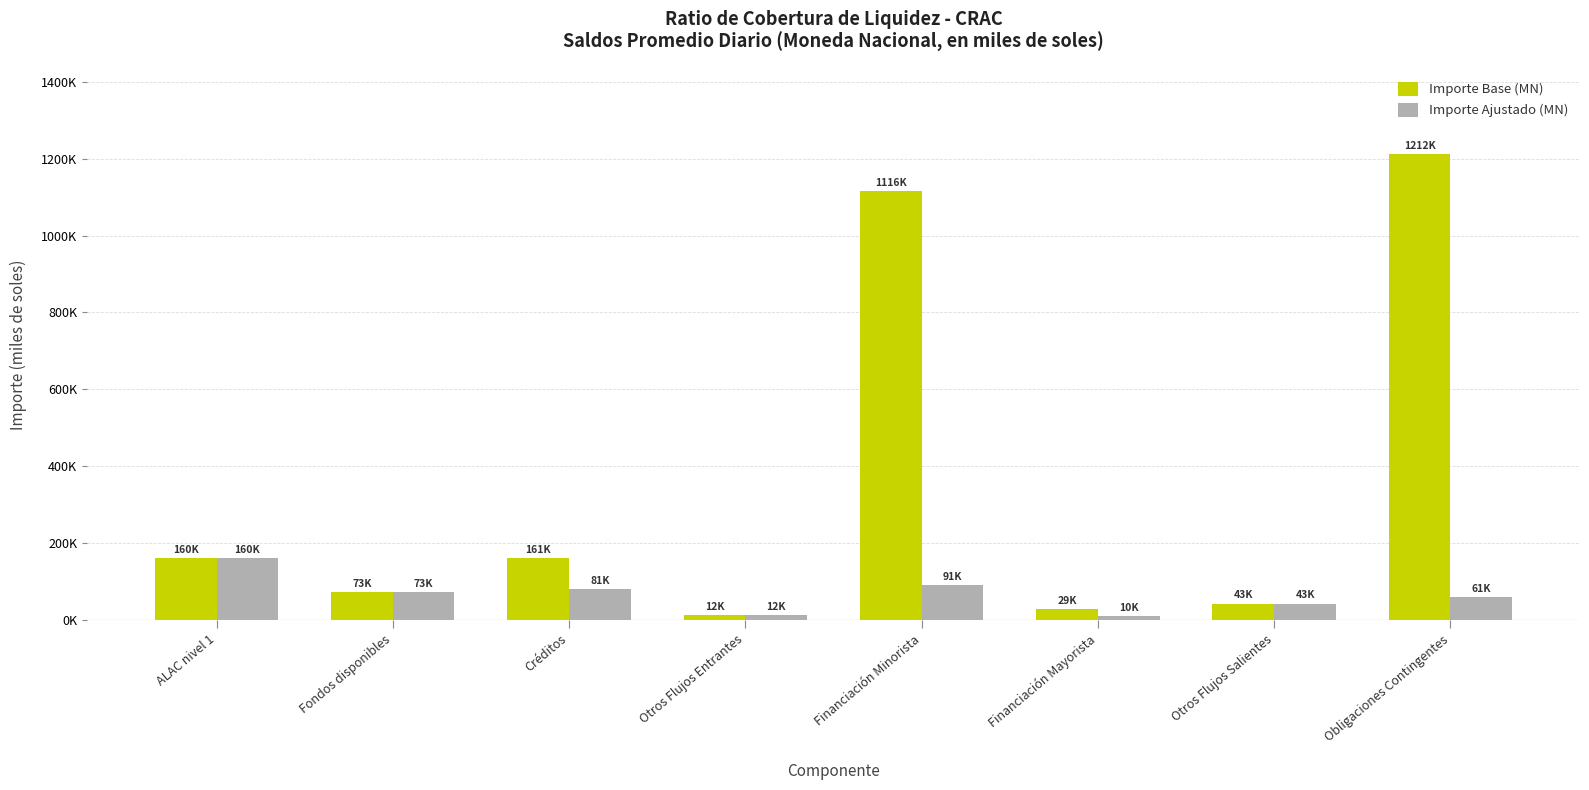

What is the label of the 8th bar from the right?

ALAC nivel 1